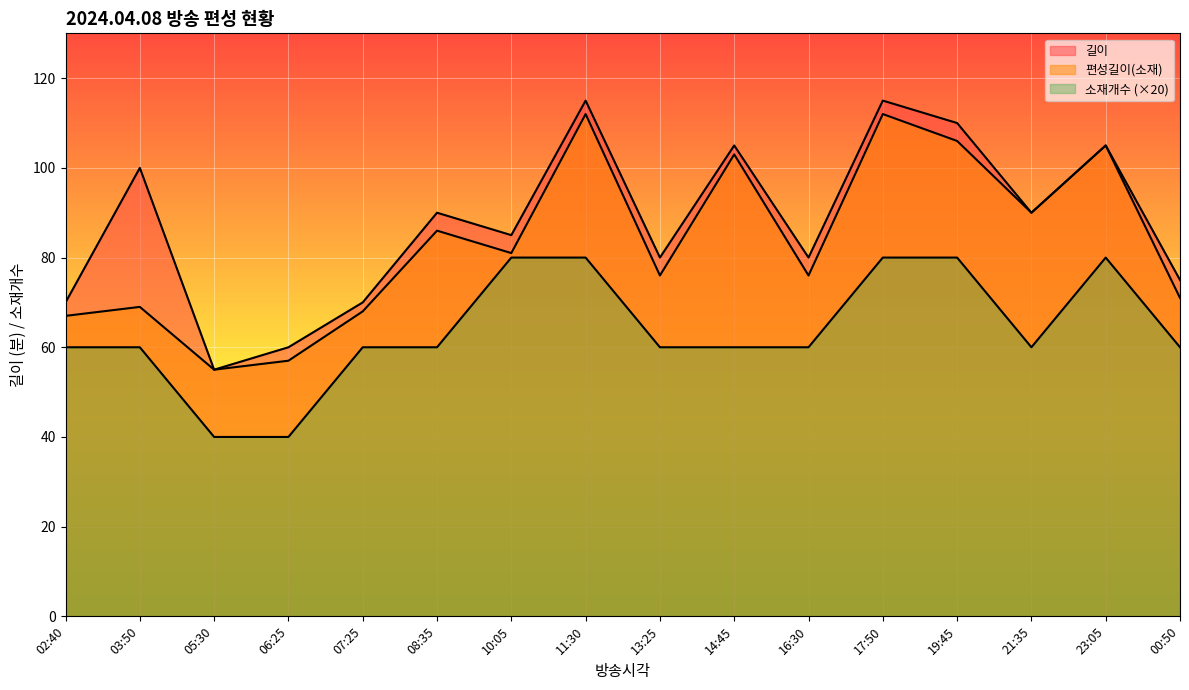

How many interior local valleys does the 편성길이(소재) series have?

5